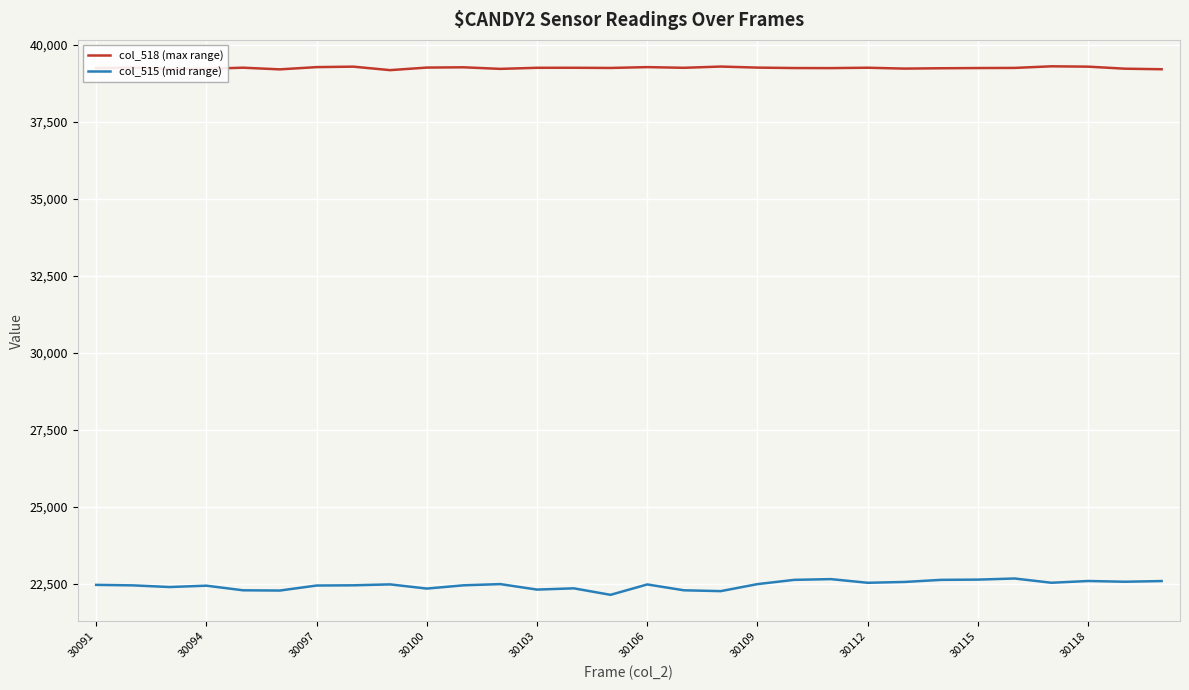

List the series in order of their overall mean, lowest first.

col_515 (mid range), col_518 (max range)